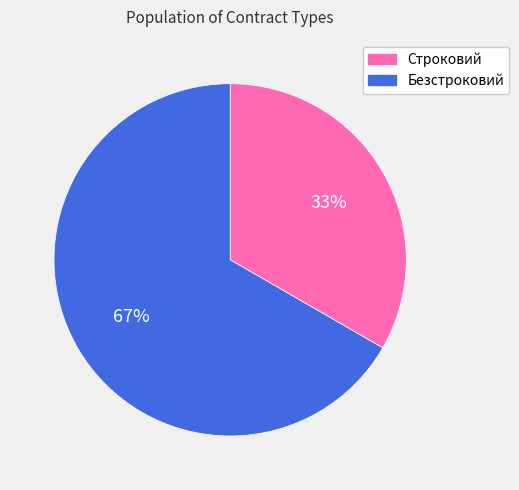

Combined, do Строковий and Безстроковий account for over 50%?

Yes